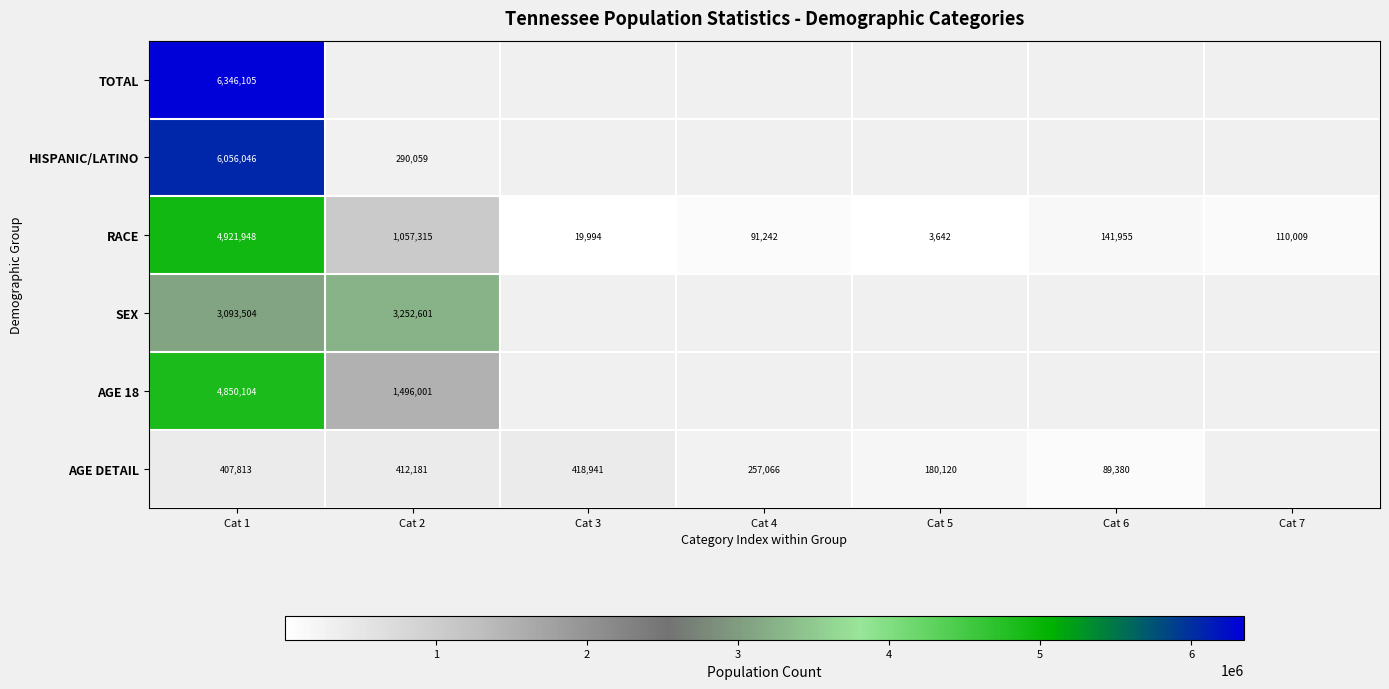

At which category is the sum across all series the highest?

Cat 1